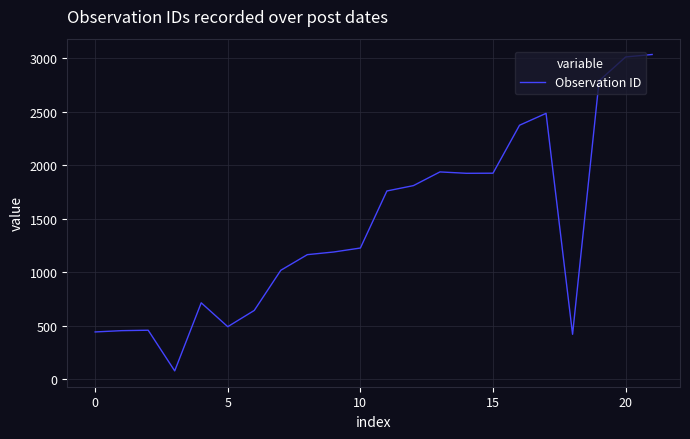

What is the minimum value shown in the chart?

80